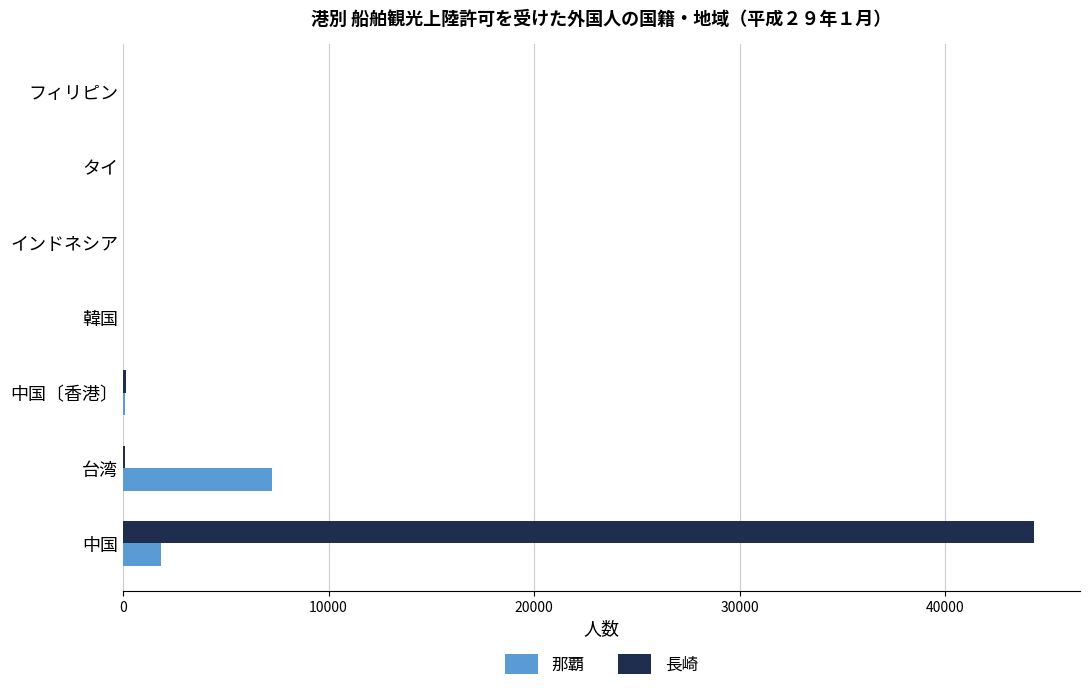

Between 台湾 and 中国〔香港〕, which series saw the biggest shift?

那覇